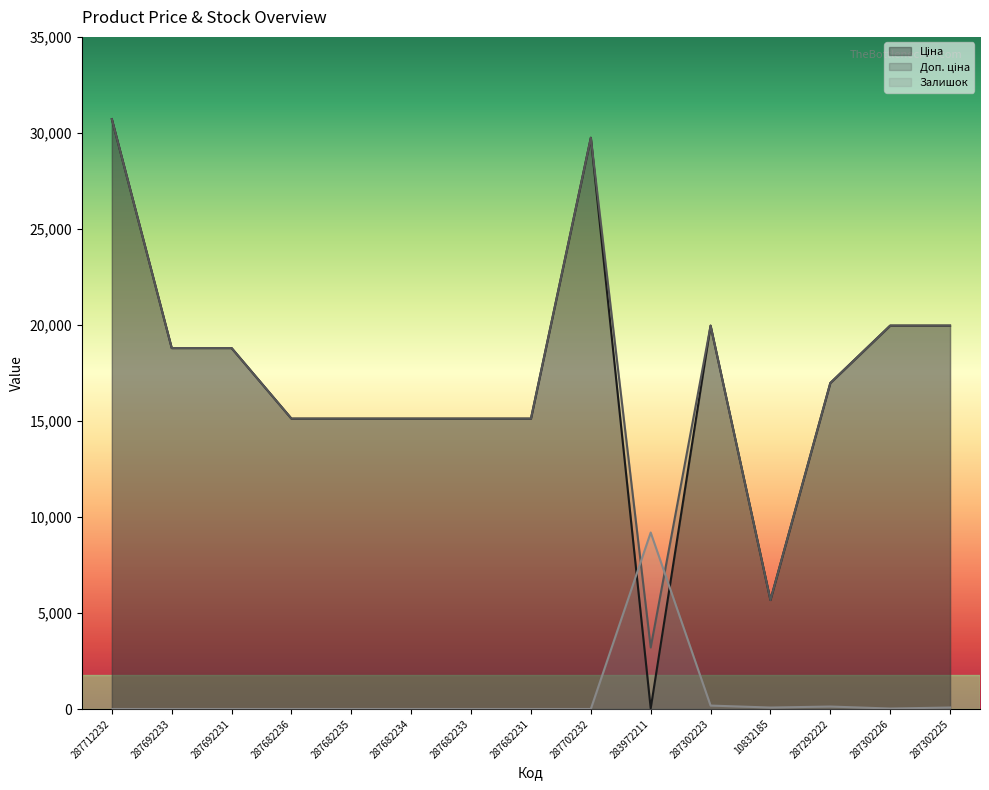

True or false: Доп. ціна and Ціна intersect in this chart.

False